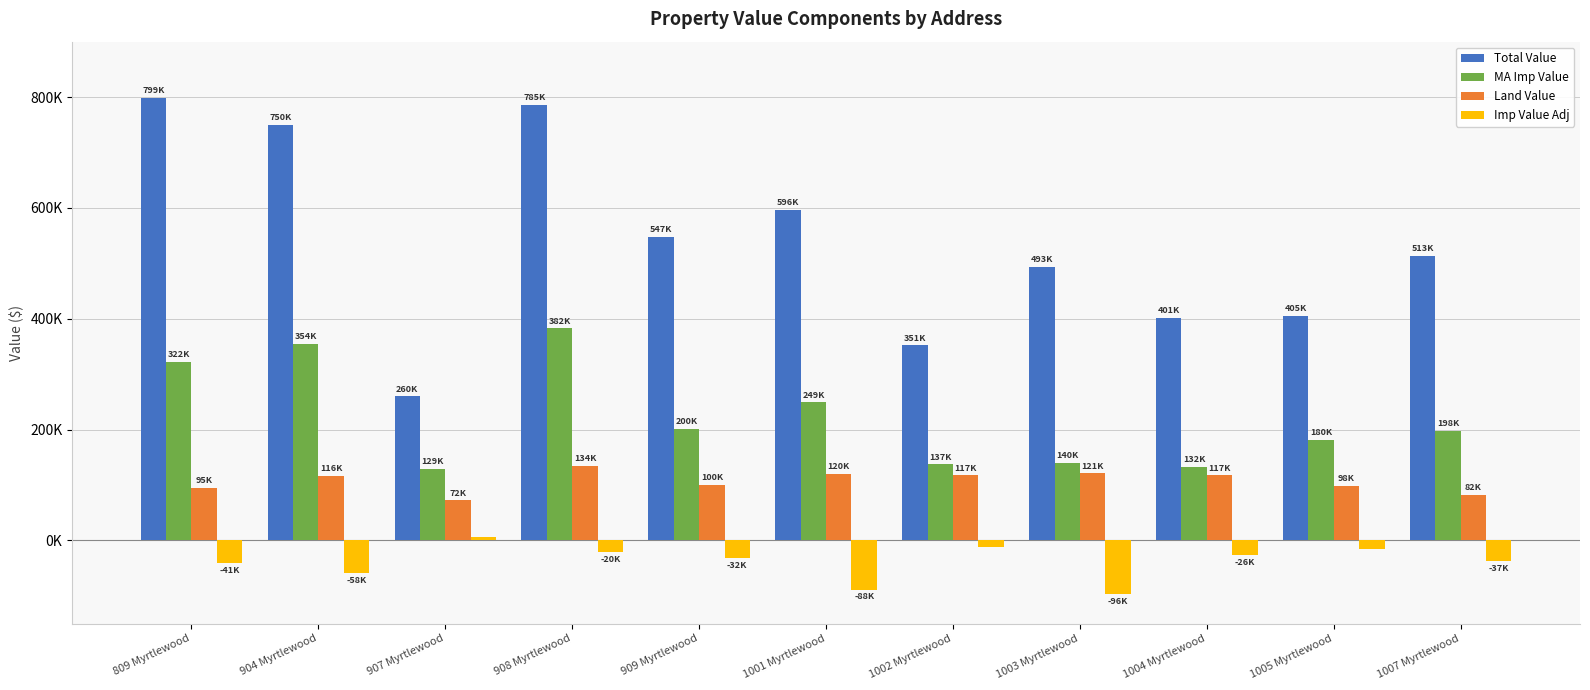

Reading left to right, extract all data points from this chart.

Total Value: 799120	750530	260000	785580	547580	596000	351880	493540	401640	405000	513340
MA Imp Value: 322210	354410	129810	382760	200720	249180	137220	140510	132790	180970	198030
Land Value: 95270	116460	72260	134830	100340	120660	117500	121060	117500	98050	82010
Imp Value Adj: -41170	-58840	5680	-20650	-32200	-88580	-12340	-96330	-26670	-15790	-37240